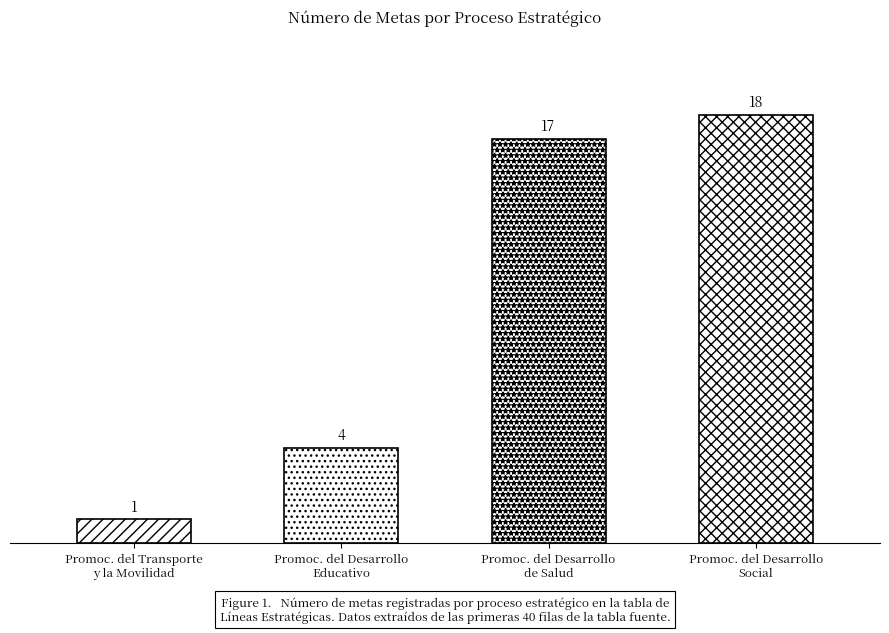

What is the smallest value displayed?

1